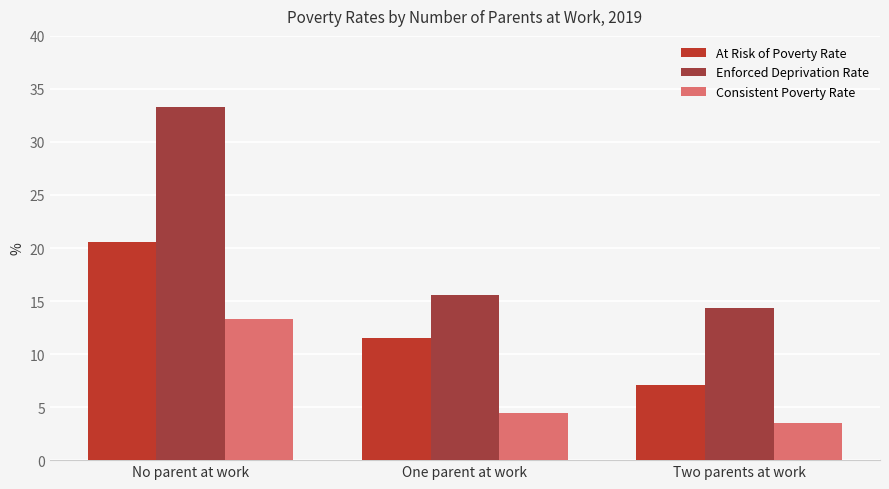

What is the total value across all series at Two parents at work?

24.9